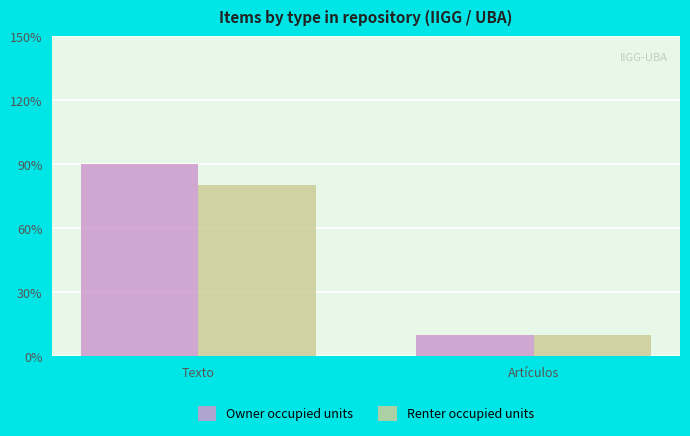

Is the value of Owner occupied units at Texto greater than the value of Renter occupied units at Texto?

Yes